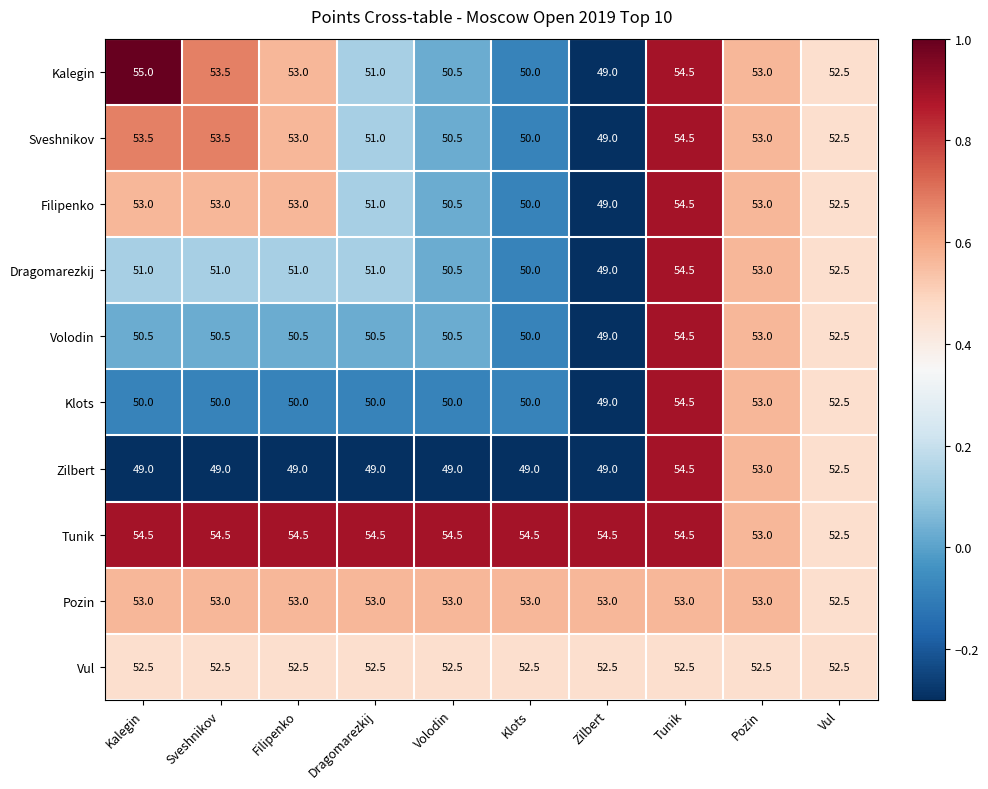

What is the average value of the Klots series?

50.9